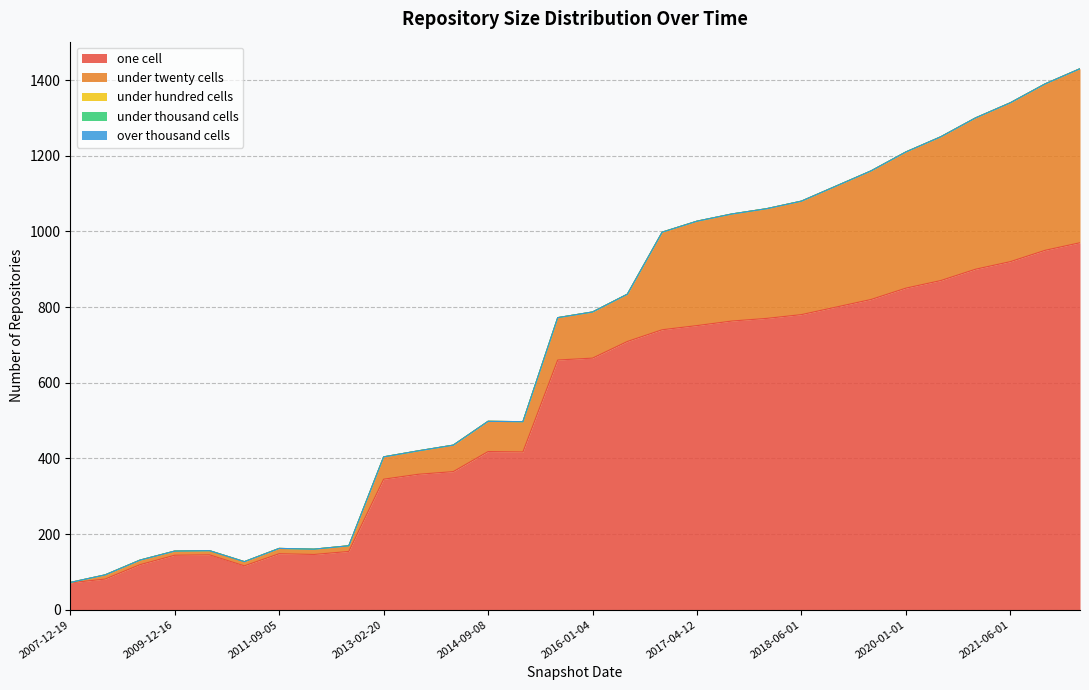

What is the difference between the under_twenty_cells values at 2017-04-12 and 2019-01-01?

44